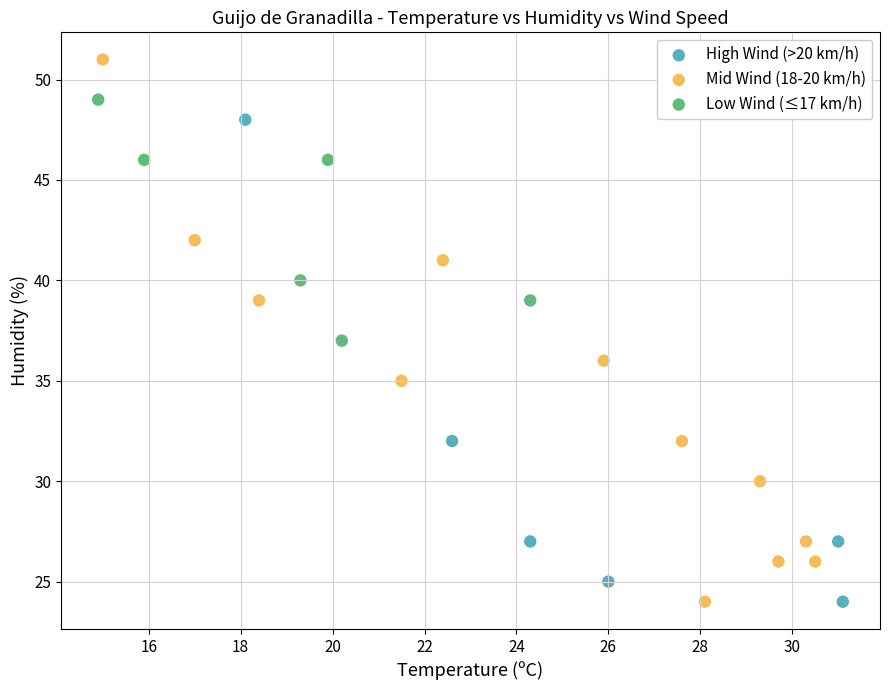

Which series contains the highest Y value?

Mid Wind (18-20 km/h)